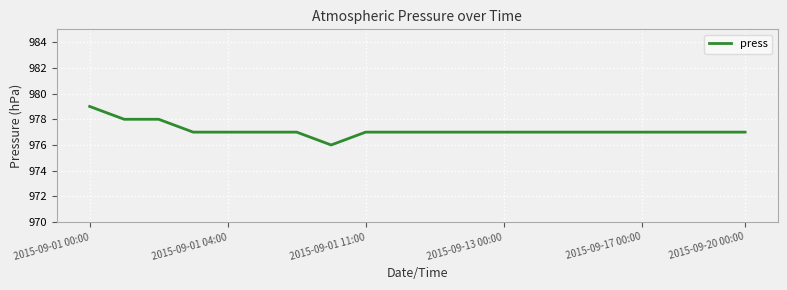

What is the greatest value displayed?

979